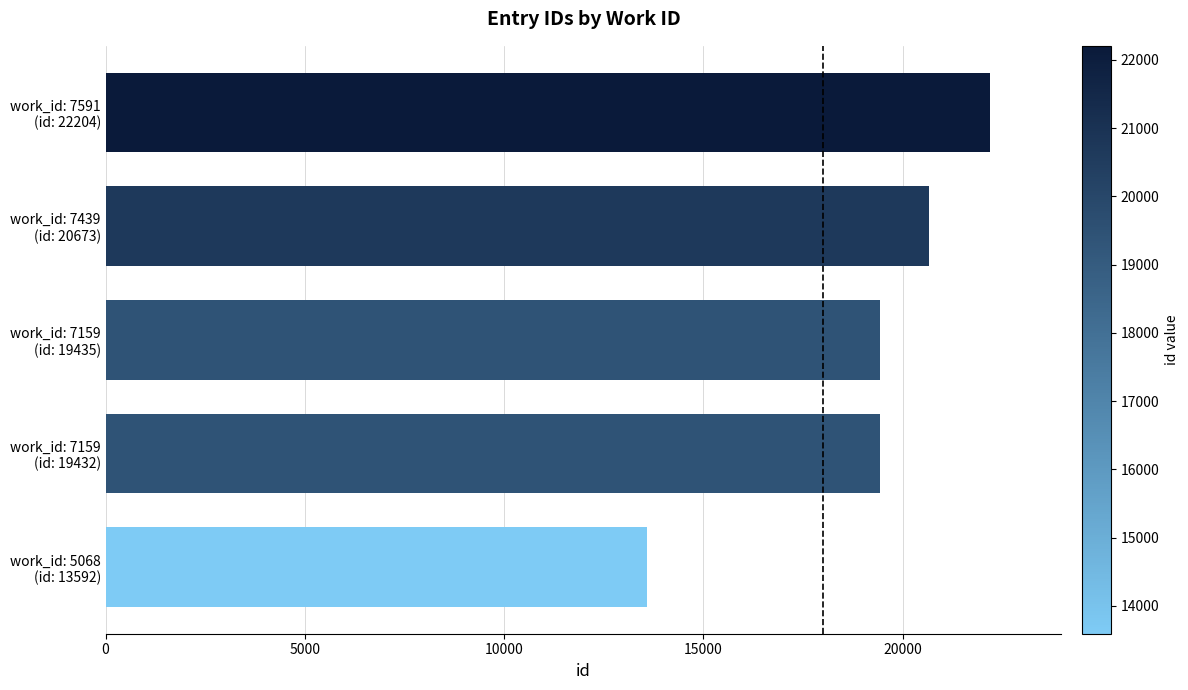

What is the minimum value shown in the chart?

13592